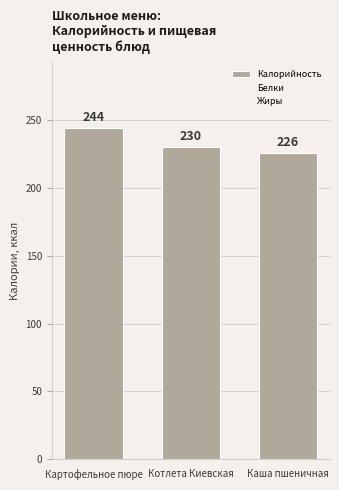

Reading left to right, transcribe all the data shown in this chart.

Калорийность: 244	230	226
Белки: 3	20	6
Жиры: 13	17	7